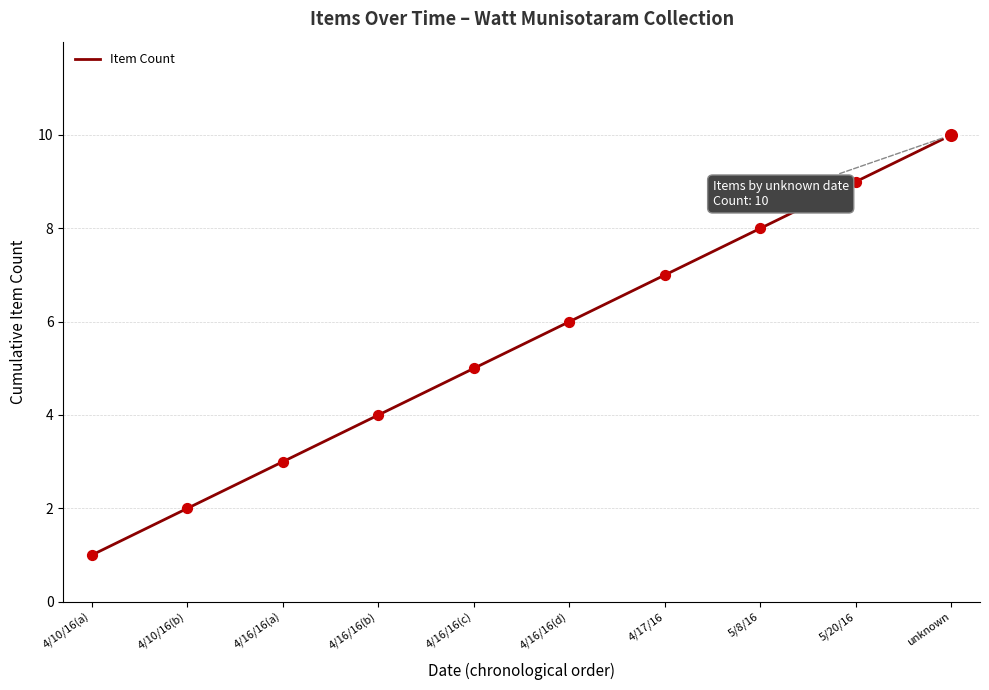

Between 5/20/16 and 5/8/16, which is larger?

5/20/16